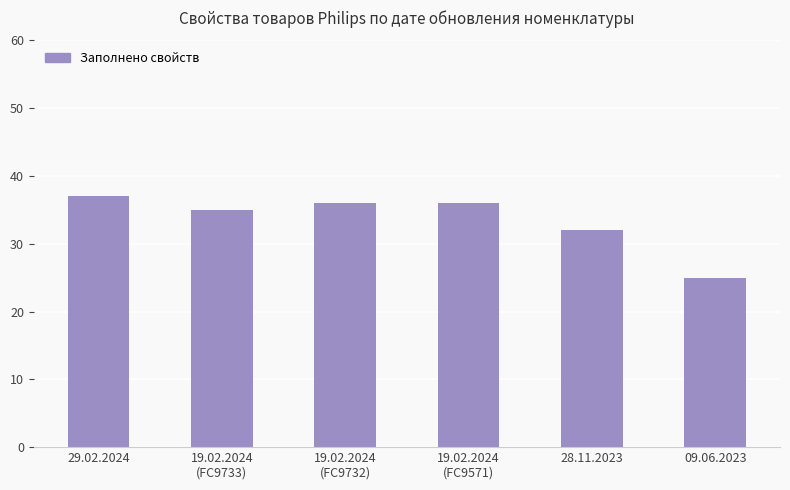

Reading left to right, list all the values displayed in this chart.

29.02.2024=37	19.02.2024
(FC9733)=35	19.02.2024
(FC9732)=36	19.02.2024
(FC9571)=36	28.11.2023=32	09.06.2023=25